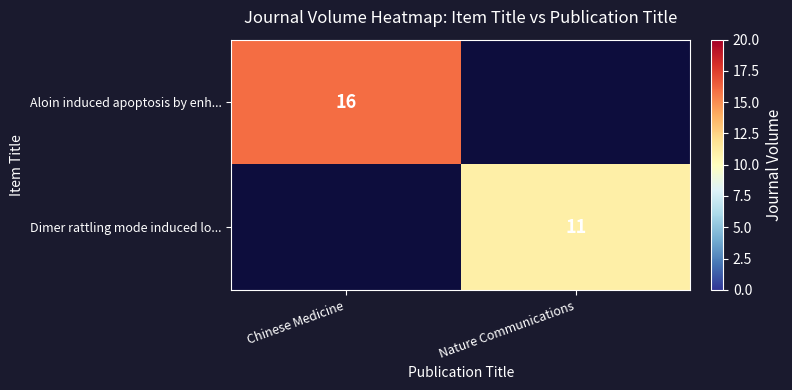

The value of Aloin induced apoptosis by enh... at Chinese Medicine is 4. True or false?

False